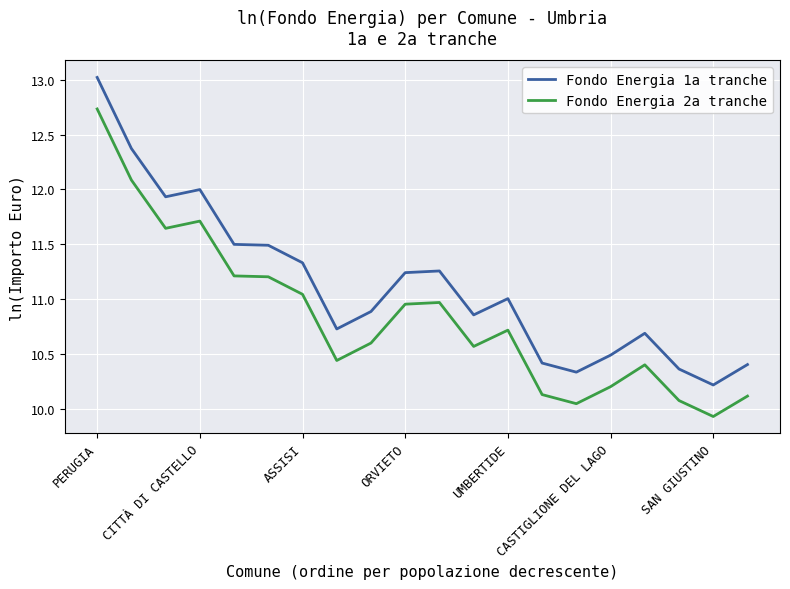

What is the greatest value displayed?

13.0